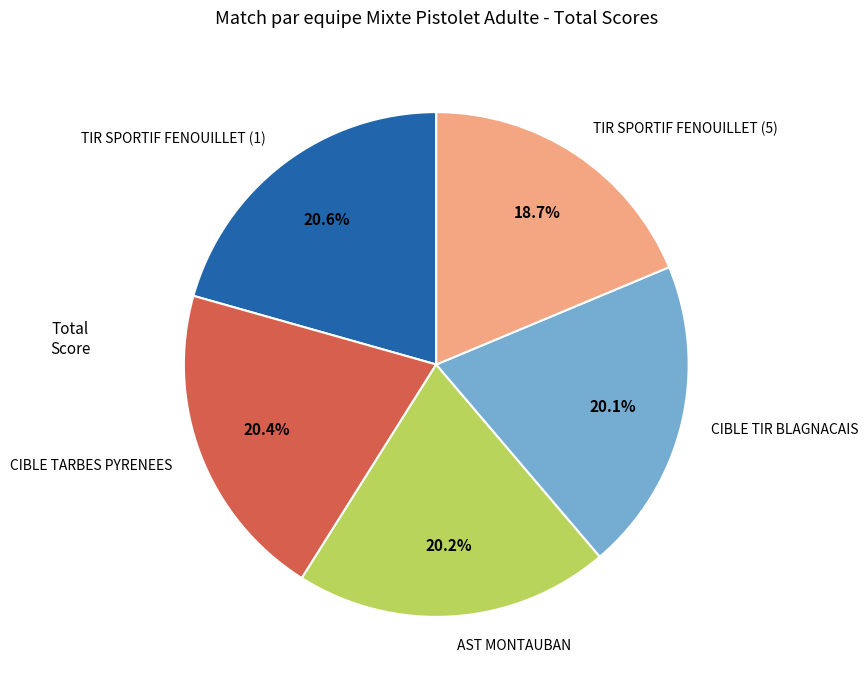

Which slice is the smallest?

TIR SPORTIF FENOUILLET (5)